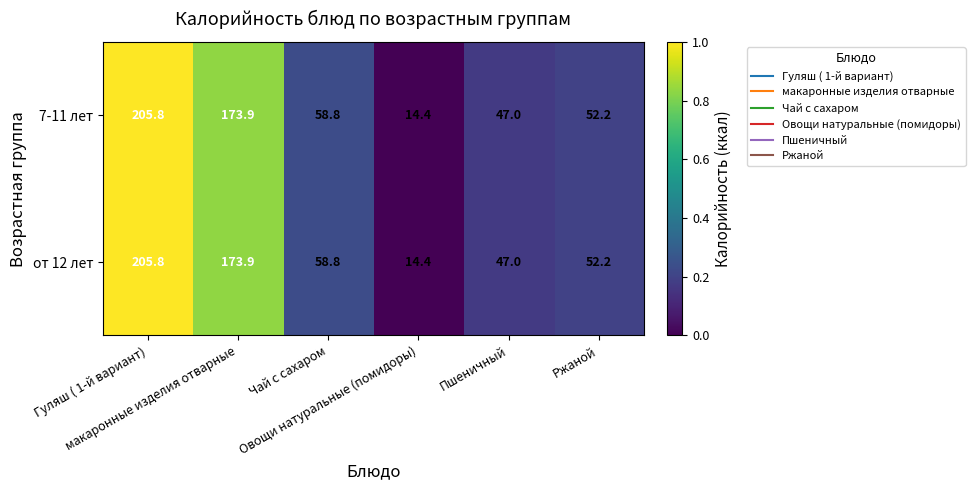

What is the minimum value for 7-11 лет?

14.4